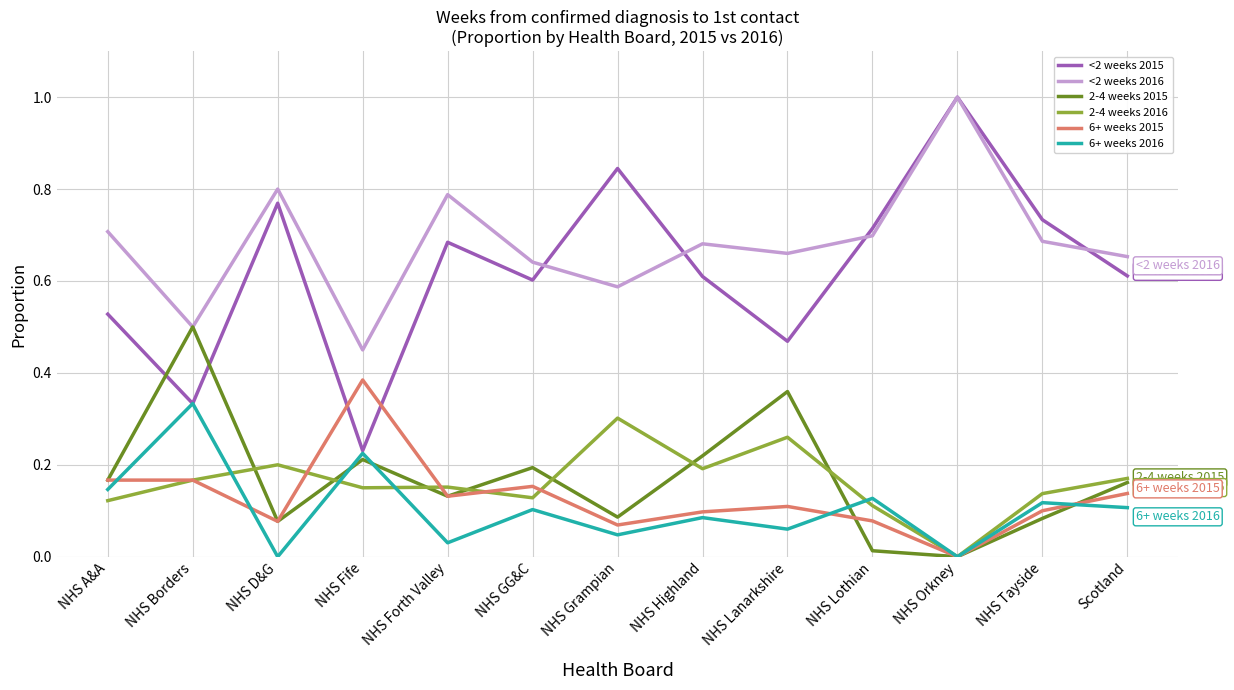

What is the maximum value shown in the chart?

1.0